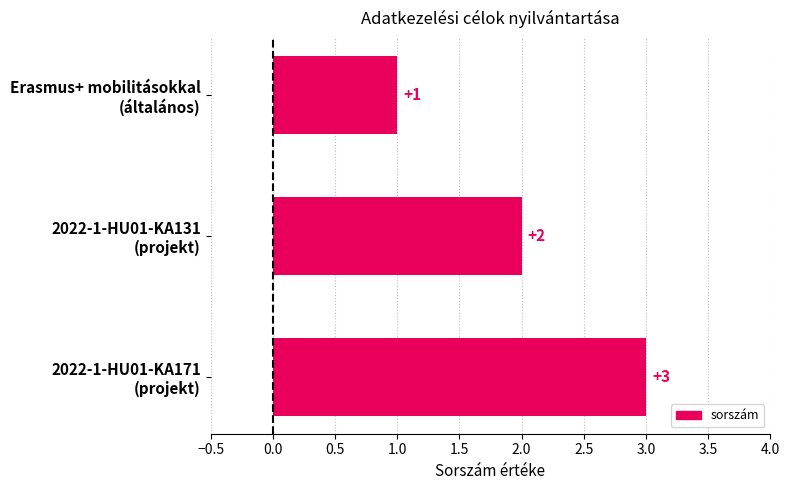

What is the value of the 1st bar from the top?

1